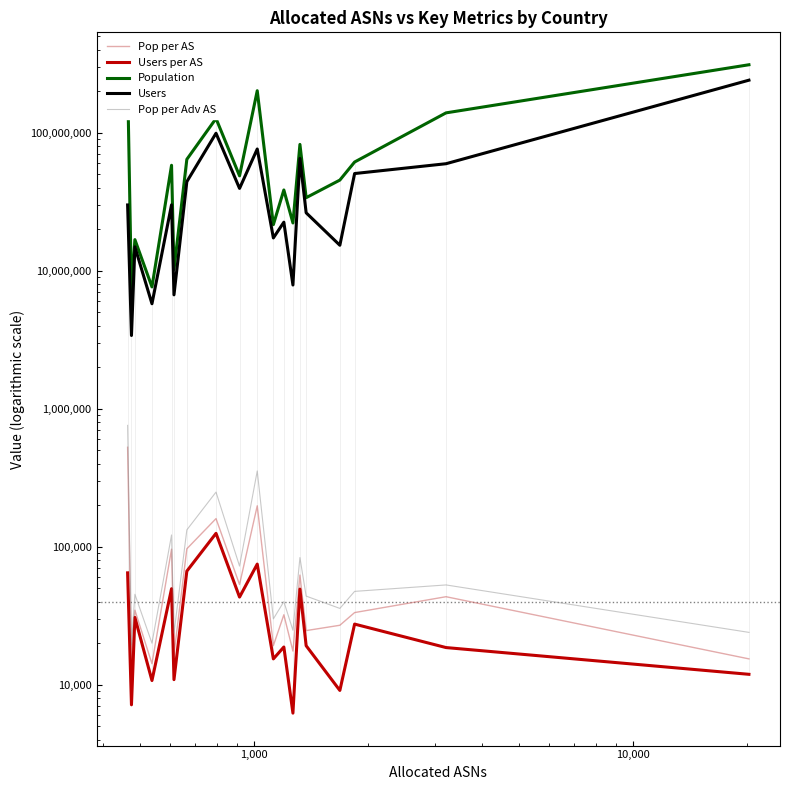

Is the value of Users per AS at 6 greater than the value of Population at 8?

No